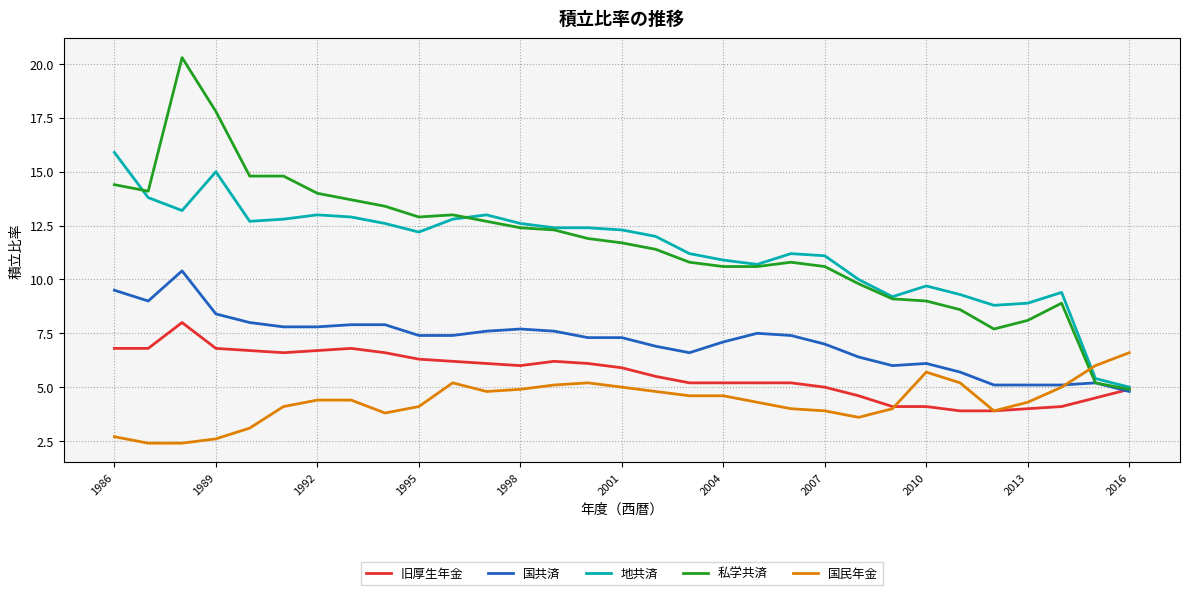

What is the minimum value shown in the chart?

2.4